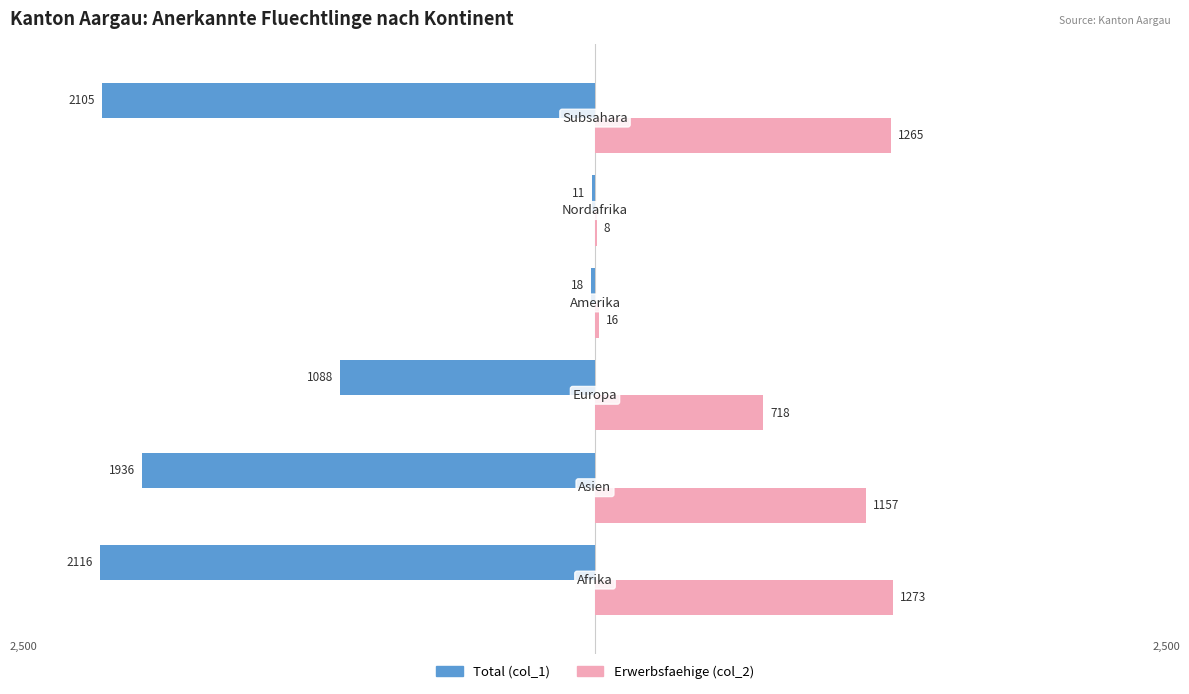

Which series has the largest range (max minus min)?

Total (col_1)